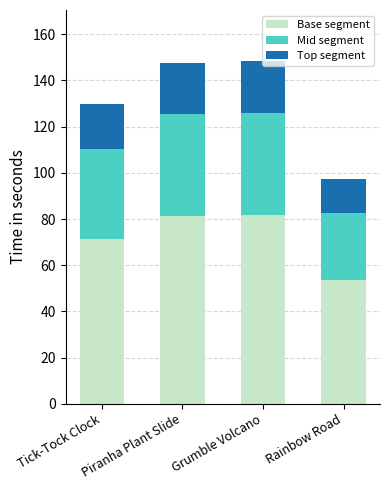

What is the highest value of the Base segment series?

81.6